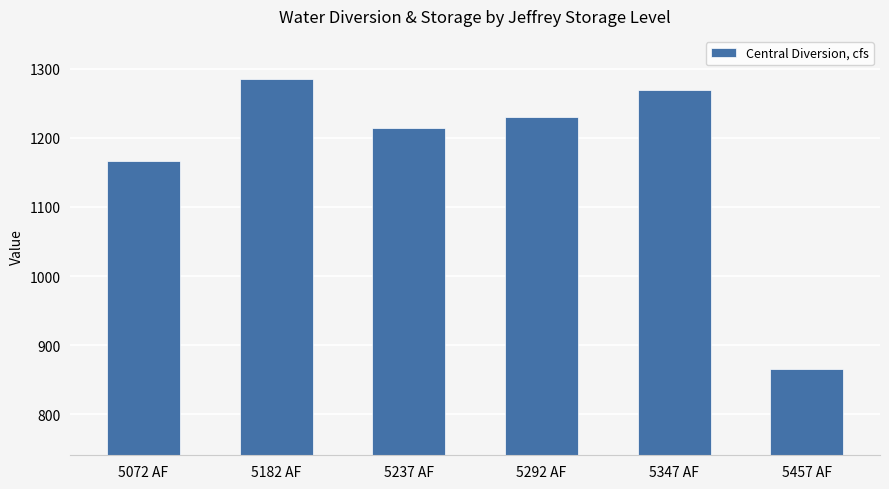

What is the difference between the maximum and minimum values?

418.6